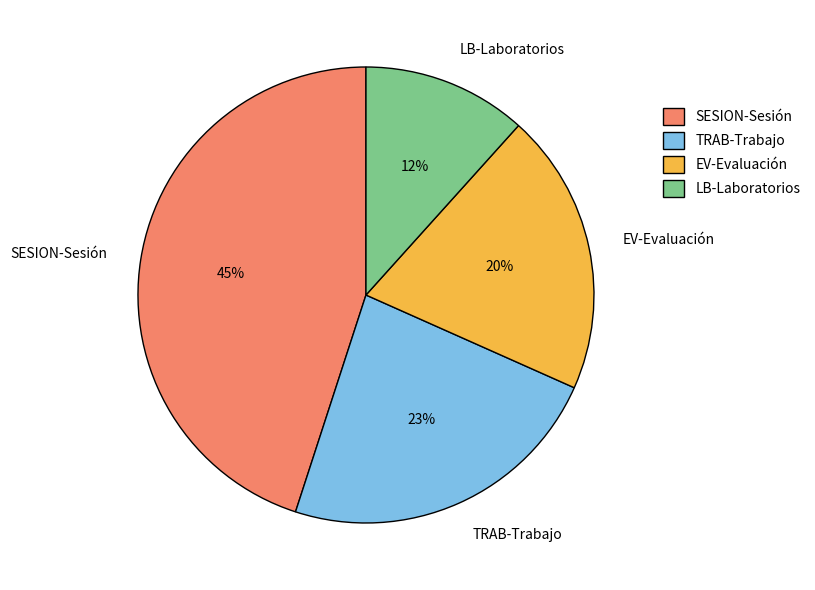

To the nearest percent, what is the difference between the largest and smallest slice percentages?

33%